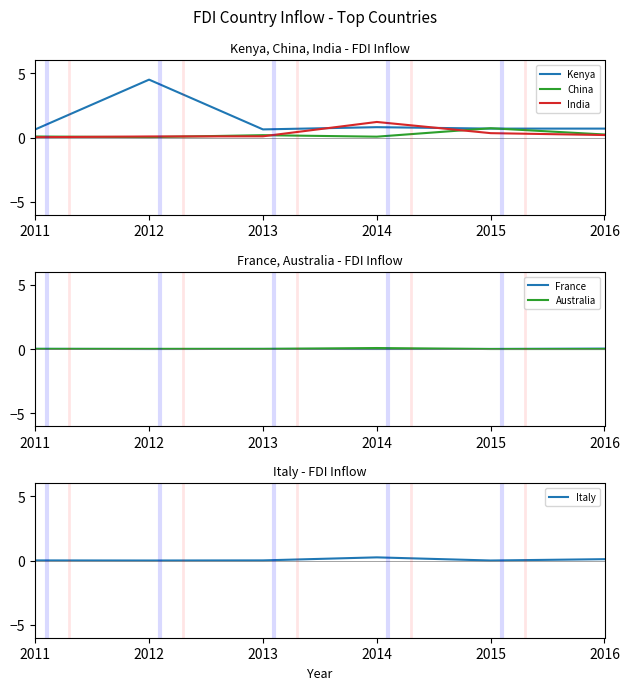

Where is Australia nearest to the value 0?

2015